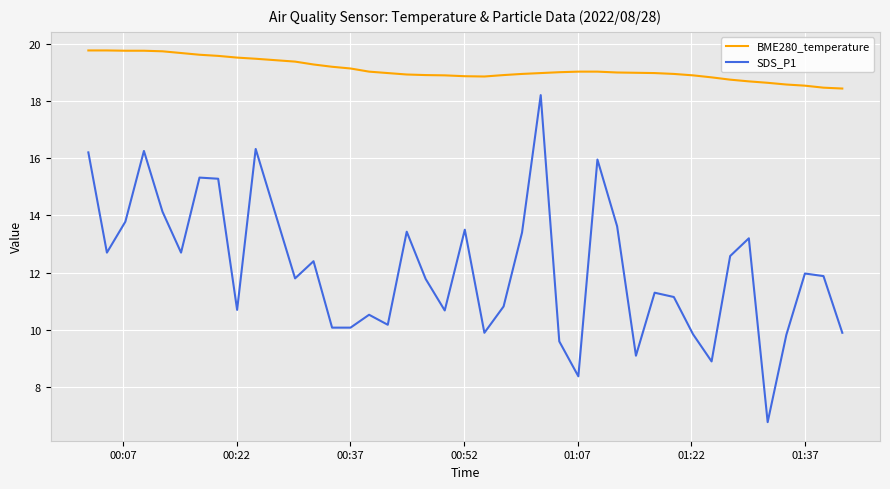

True or false: BME280_temperature and SDS_P1 intersect in this chart.

False